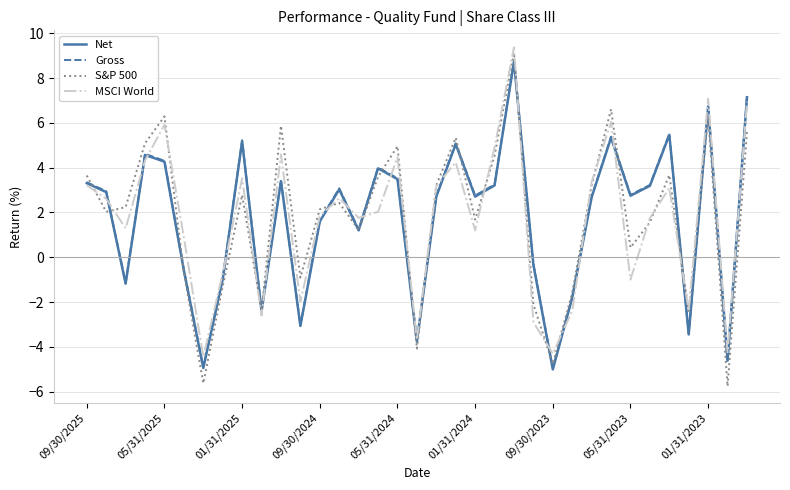

Which series has the widest spread of values?

S&P 500